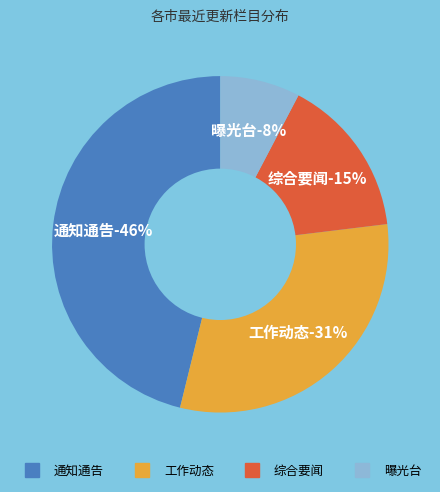

The 综合要闻 slice represents 8% of the pie. True or false?

False